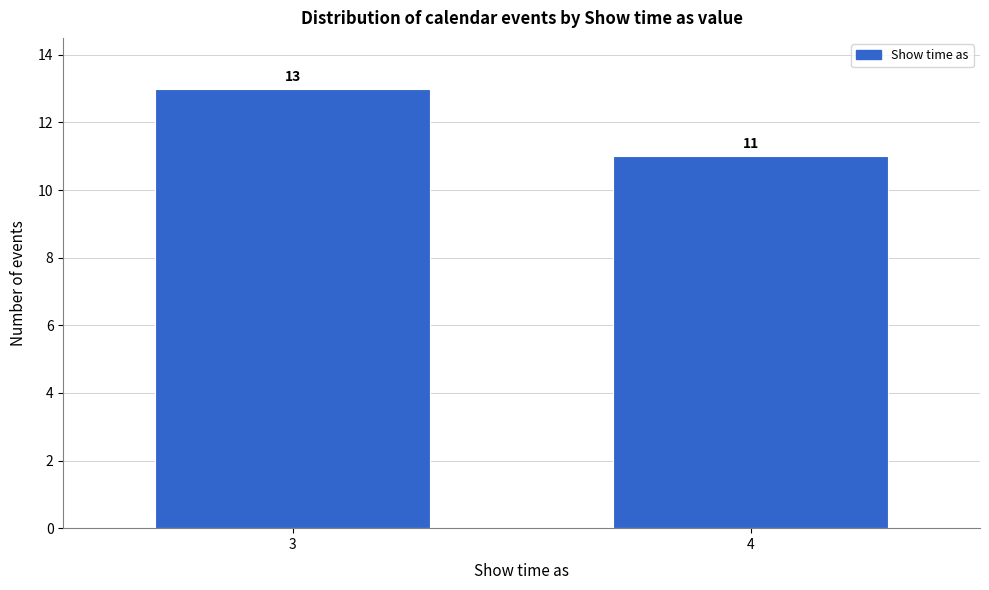

Reading left to right, extract all data points from this chart.

13	11